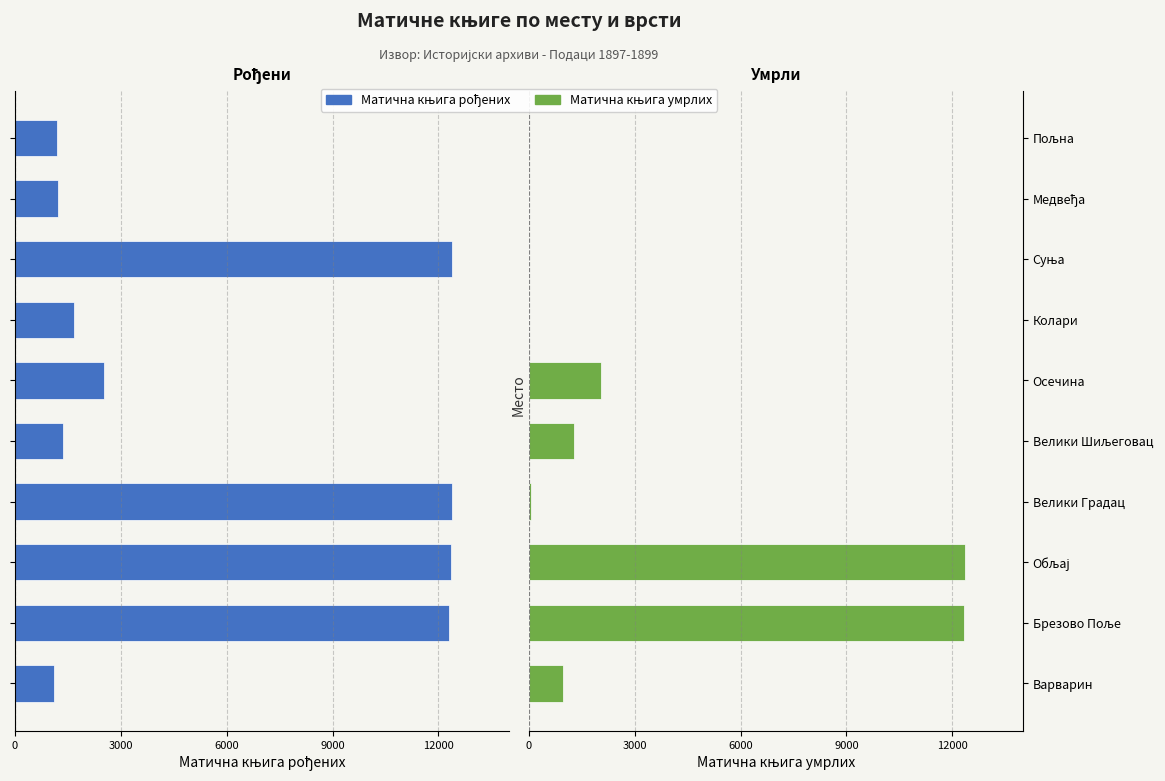

At Медвеђа, list the series in order from largest to smallest.

Матична књига умрлих, Матична књига рођених